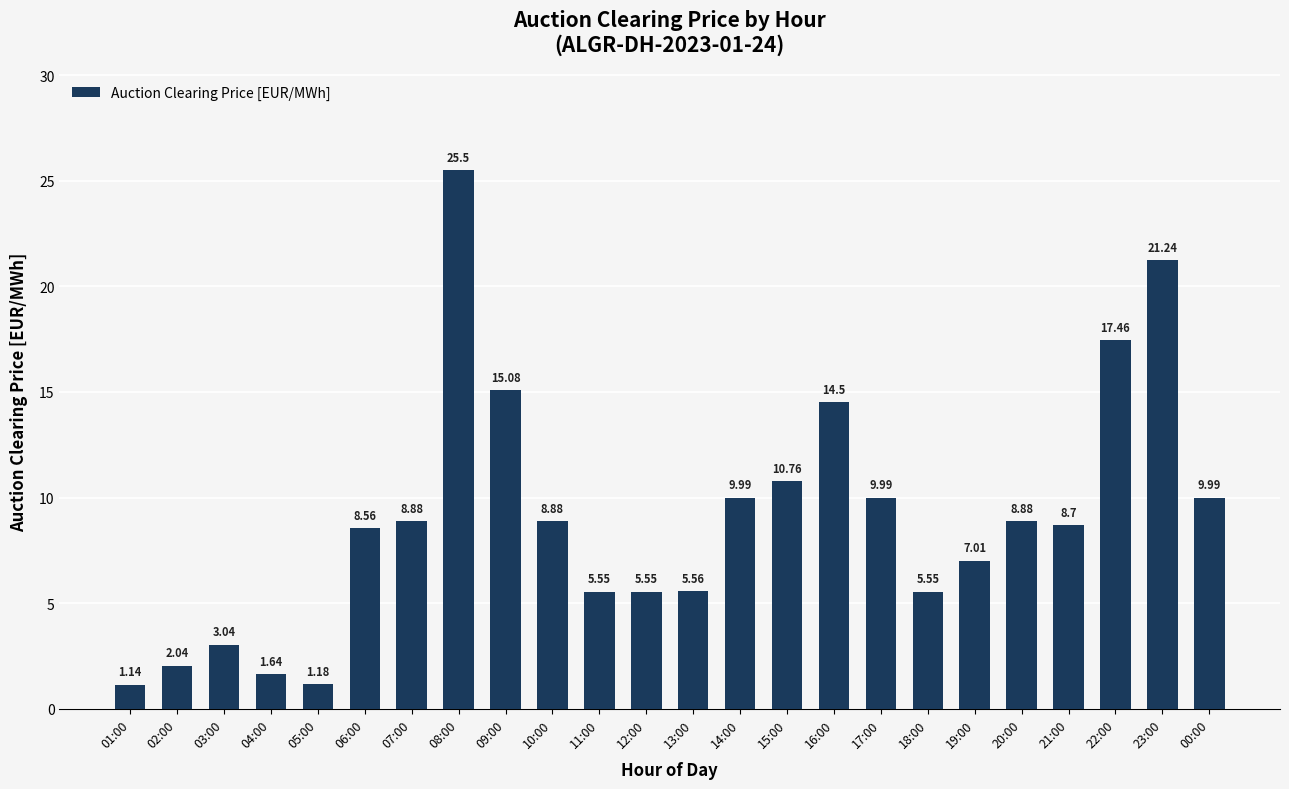

What is the sum of all values?

216.7